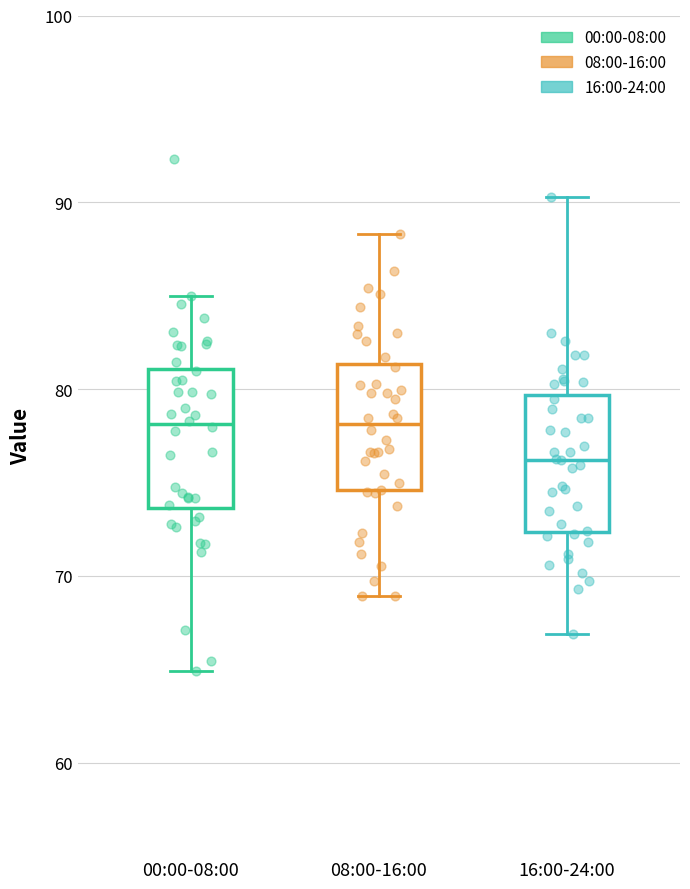

Reading left to right, read every box against the y-axis: the position of its median line, the range the box covers, and the ends of its whiskers. The values are not printed on the chart, so give them approximately, as read against the axis.

00:00-08:00: median 78, box 74 to 81, whiskers 65 to 85
08:00-16:00: median 78, box 75 to 81, whiskers 69 to 88
16:00-24:00: median 76, box 72 to 80, whiskers 67 to 90